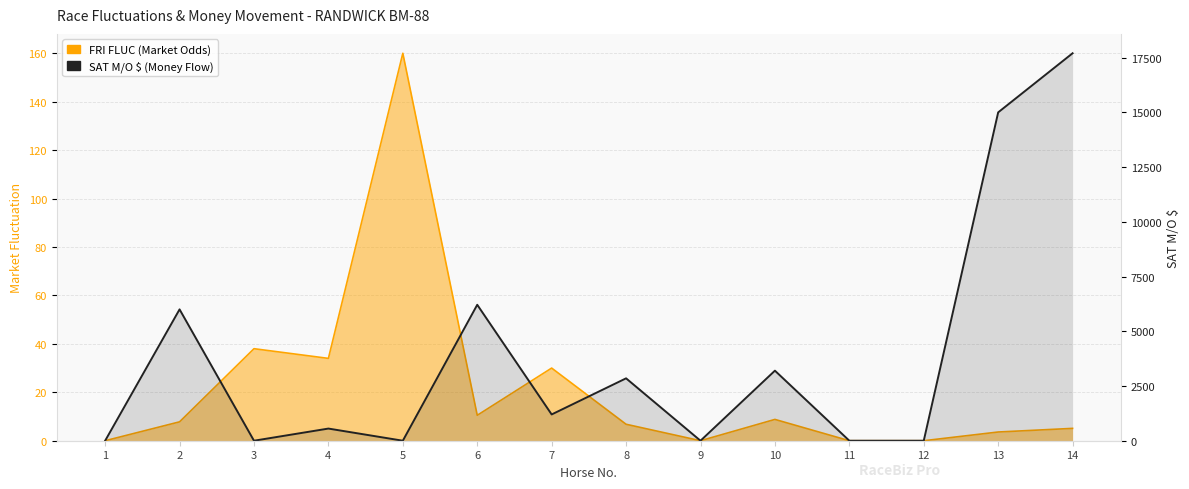

How many series are shown in this chart?

2